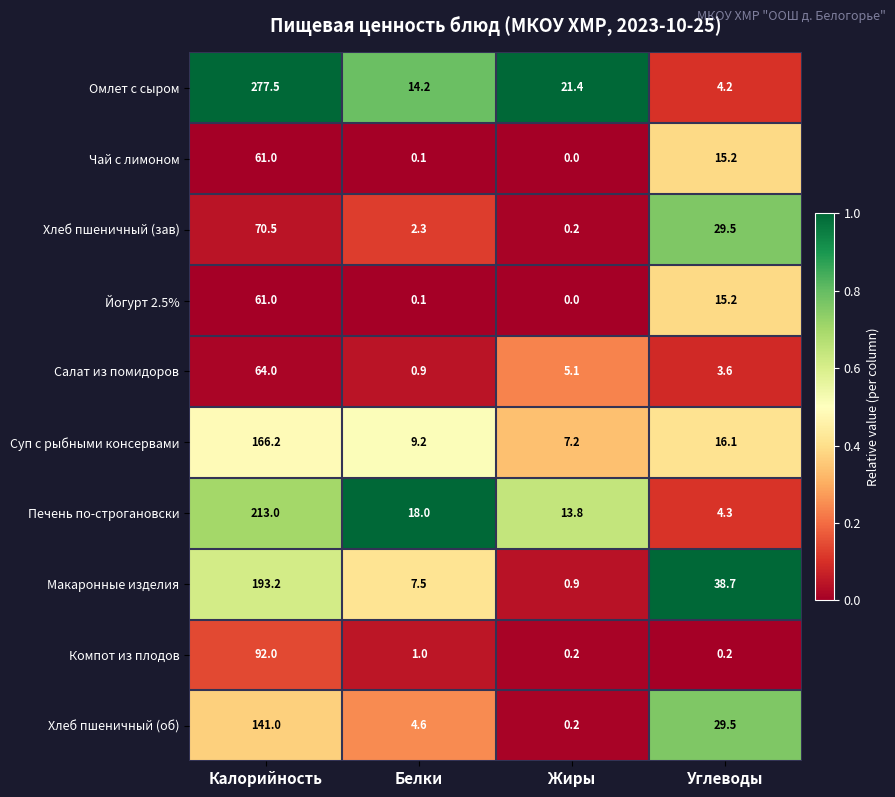

Is it true that Йогурт 2.5% equals 0.1 at Белки?

True